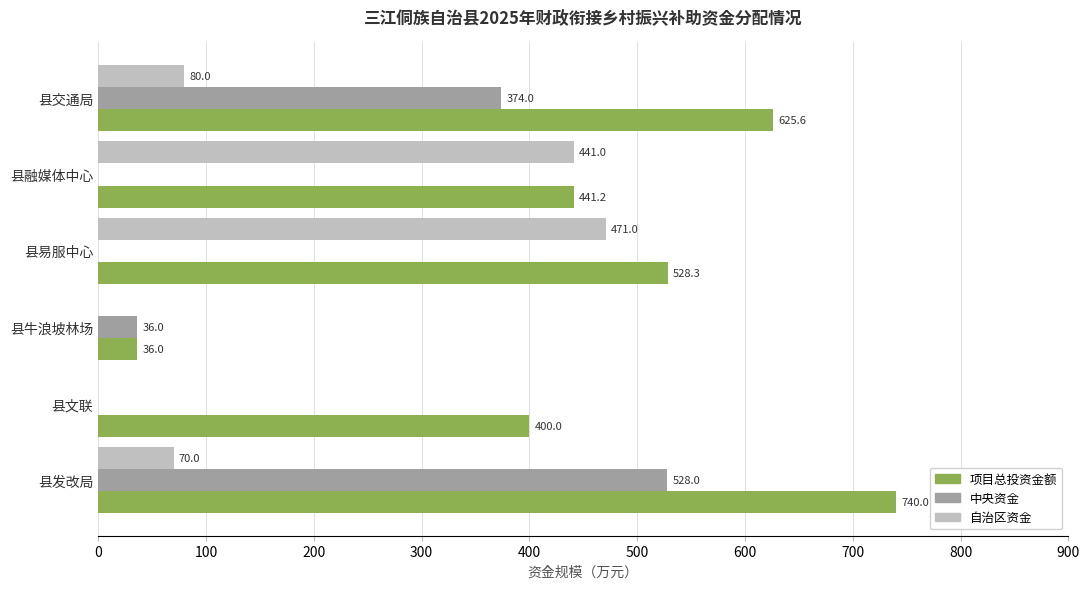

What is the maximum value shown in the chart?

740.0